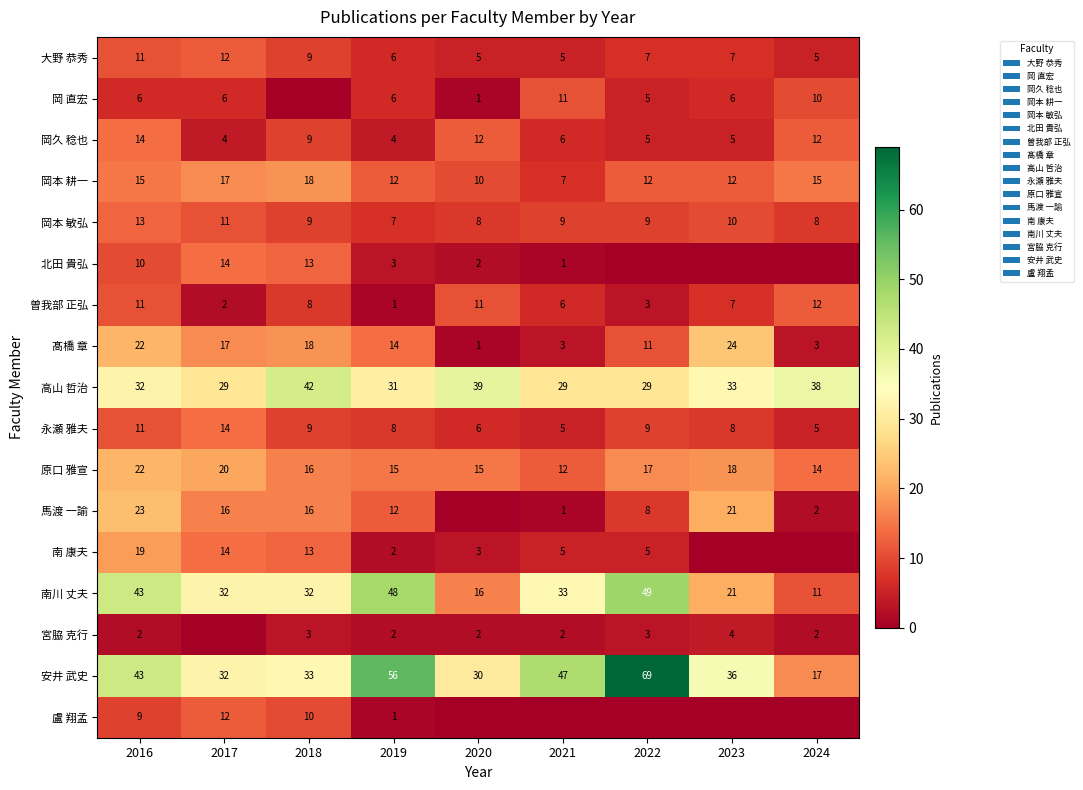

At how many categories does at least one series exceed 28?

9